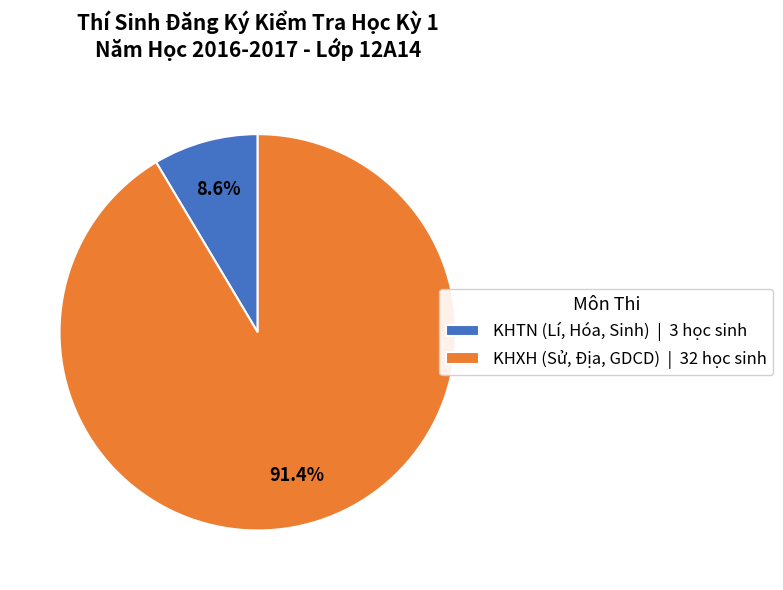

To the nearest percent, what is the difference between the largest and smallest slice percentages?

83%